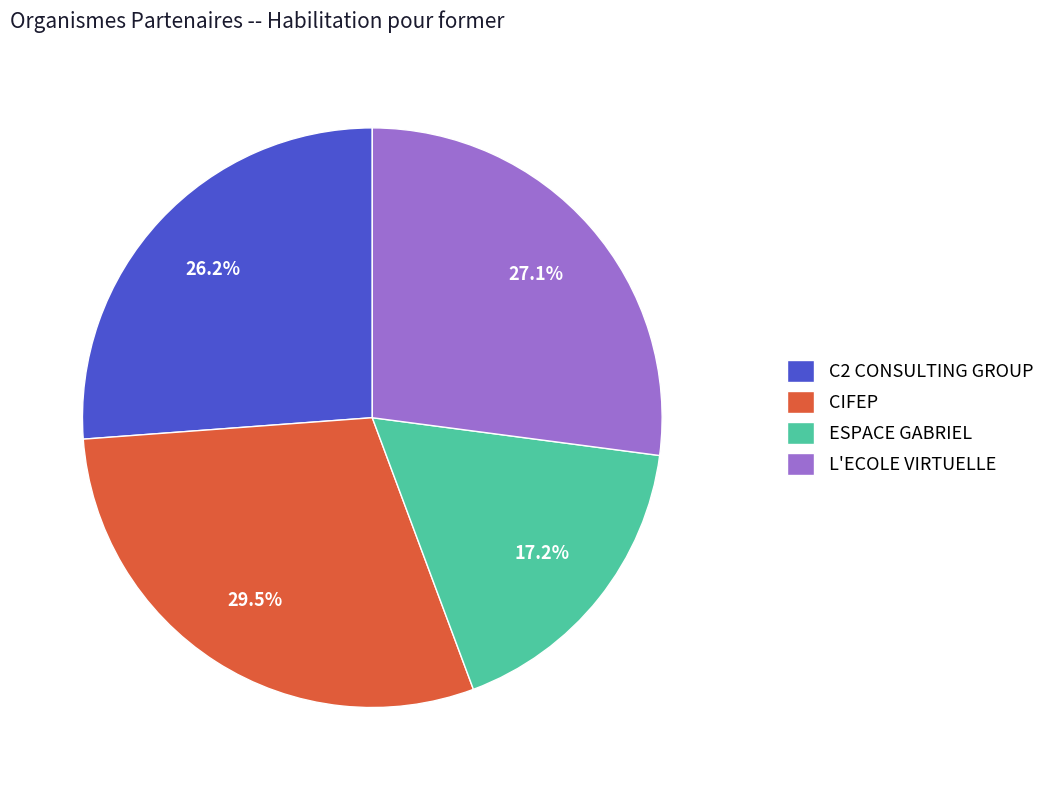

Count the number of slices in the pie.

4